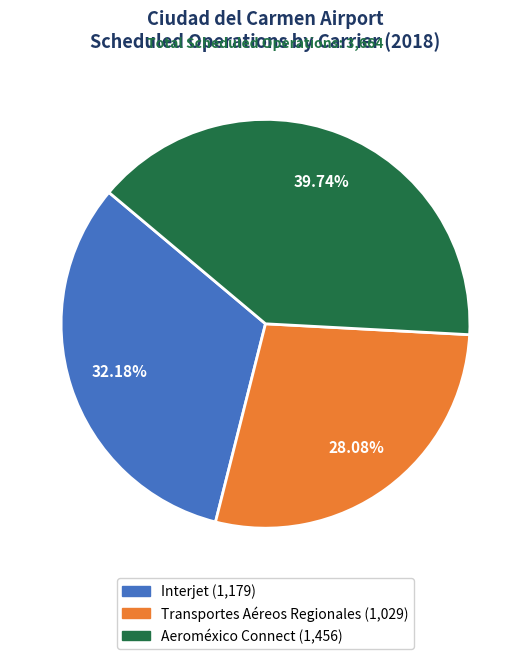

What percentage do Aeroméxico Connect and Transportes Aéreos Regionales together represent?

67.8%